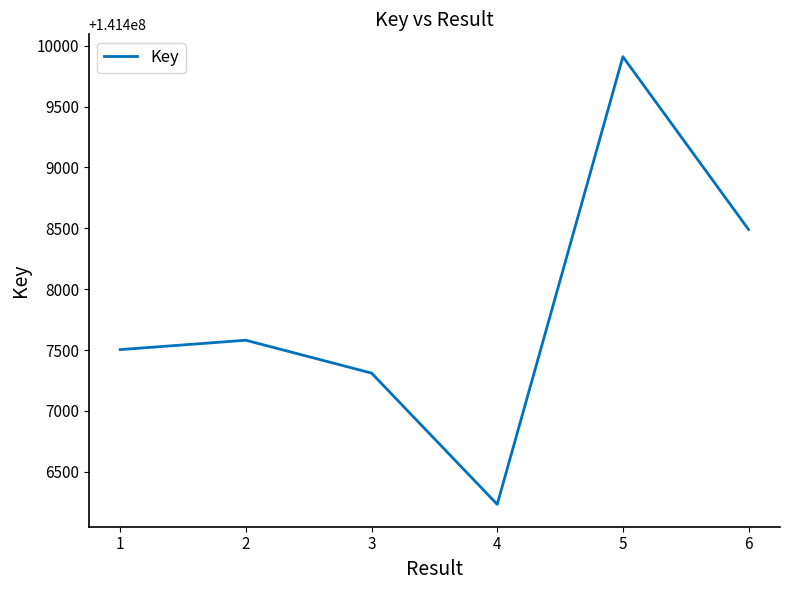

How many lines are shown in the chart?

1